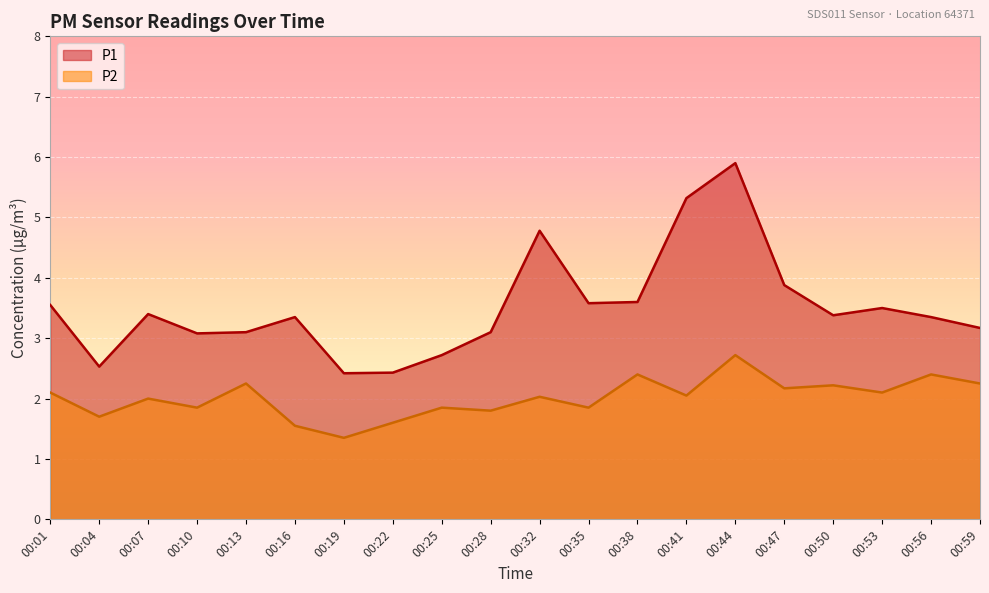

True or false: P1 and P2 intersect in this chart.

False